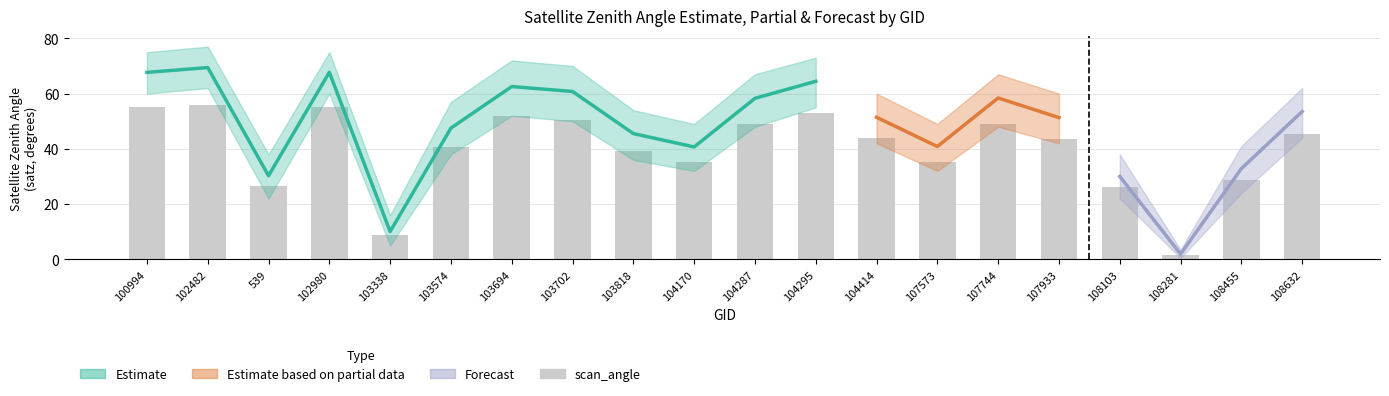

At which category does the chart reach its peak across all series?

102482